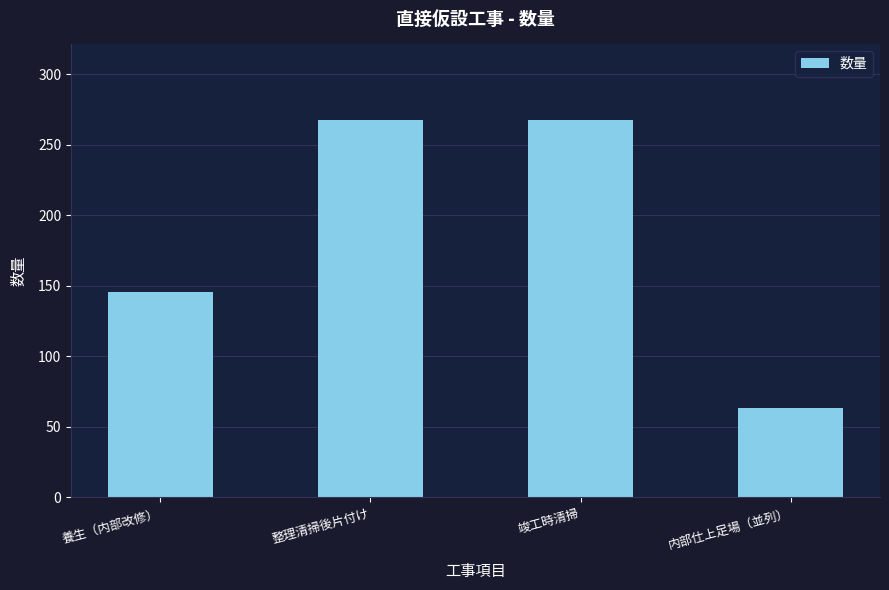

What is the sum of all values?

744.4